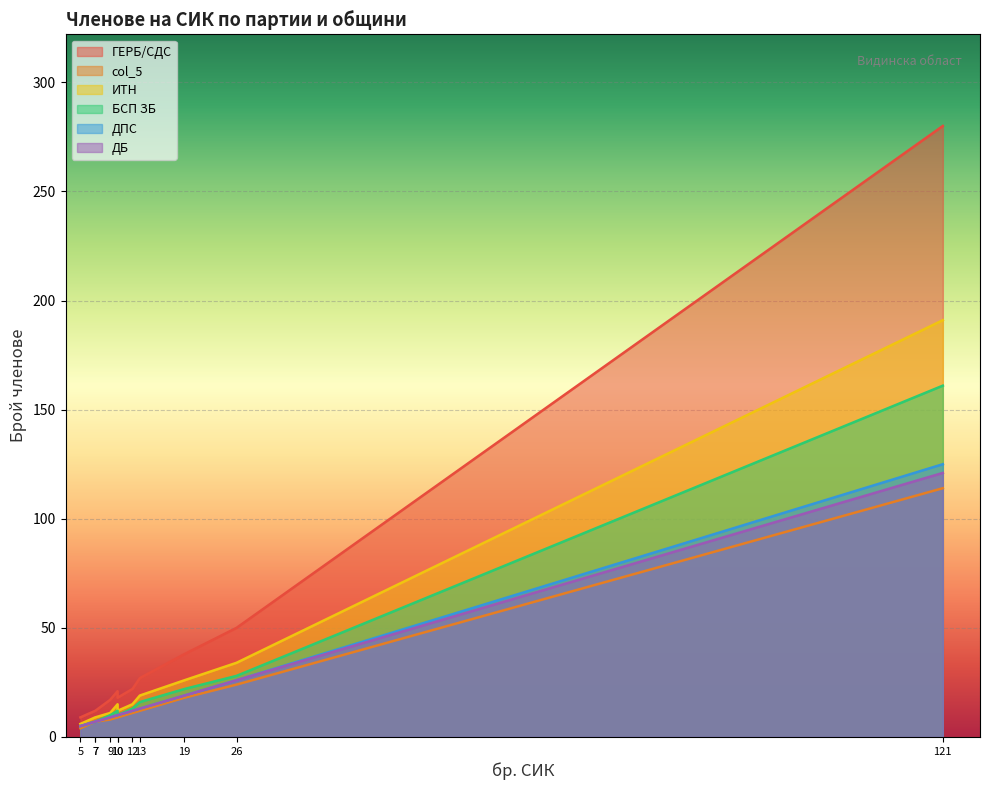

Is it true that ДБ equals 7 at БЕЛОГРАДЧИК?

False